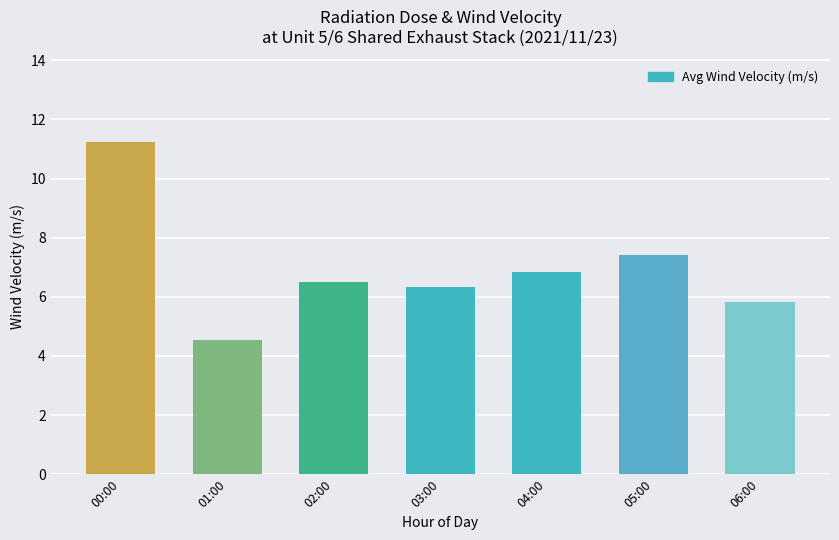

Are the bars grouped side by side (vs. stacked)?

No